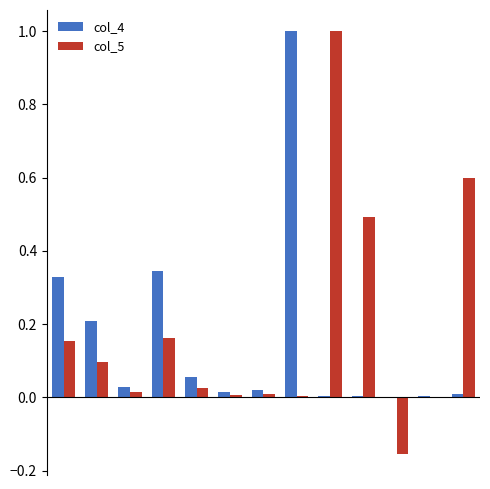

What are all the series names shown in the legend?

col_4, col_5